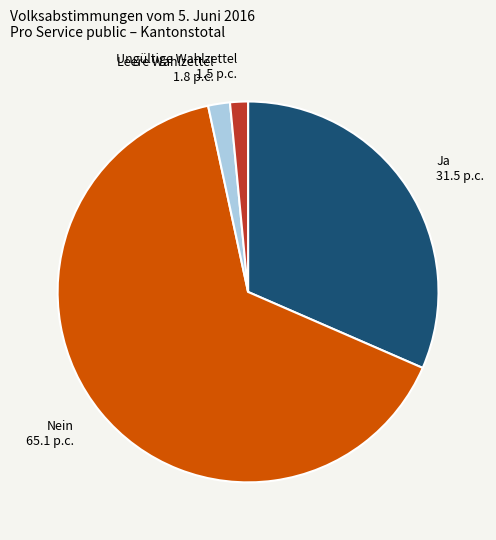

The Ungültige Wahlzettel 1.5 p.c. slice represents 2% of the pie. True or false?

True